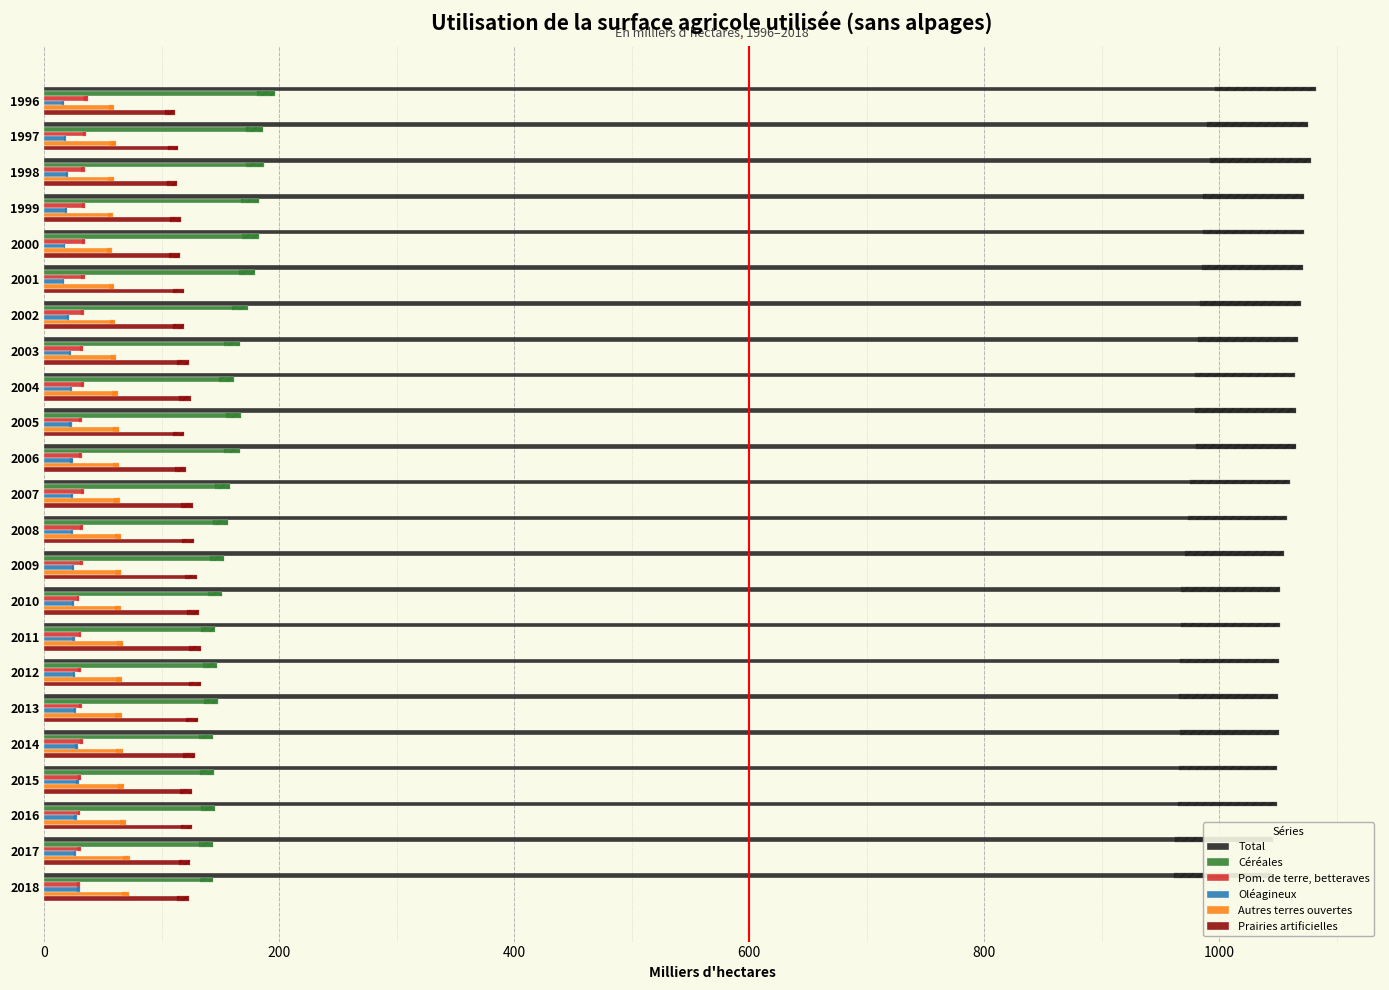

What is the minimum value shown in the chart?

16.6